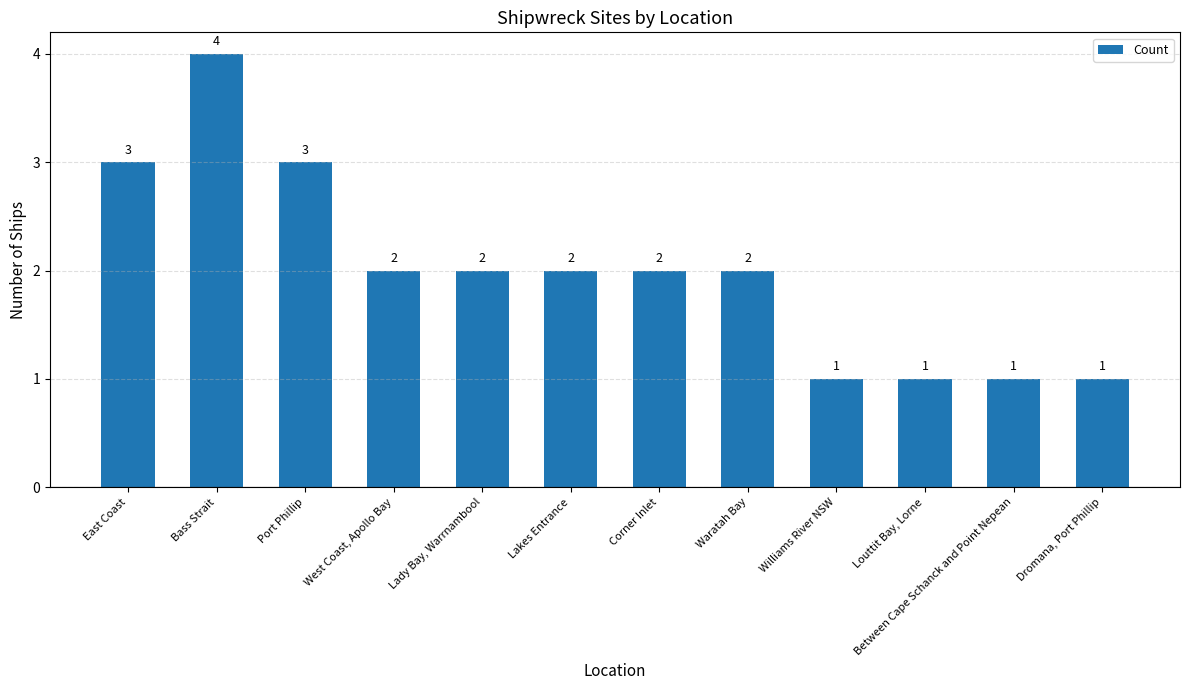

What is the greatest value displayed?

4